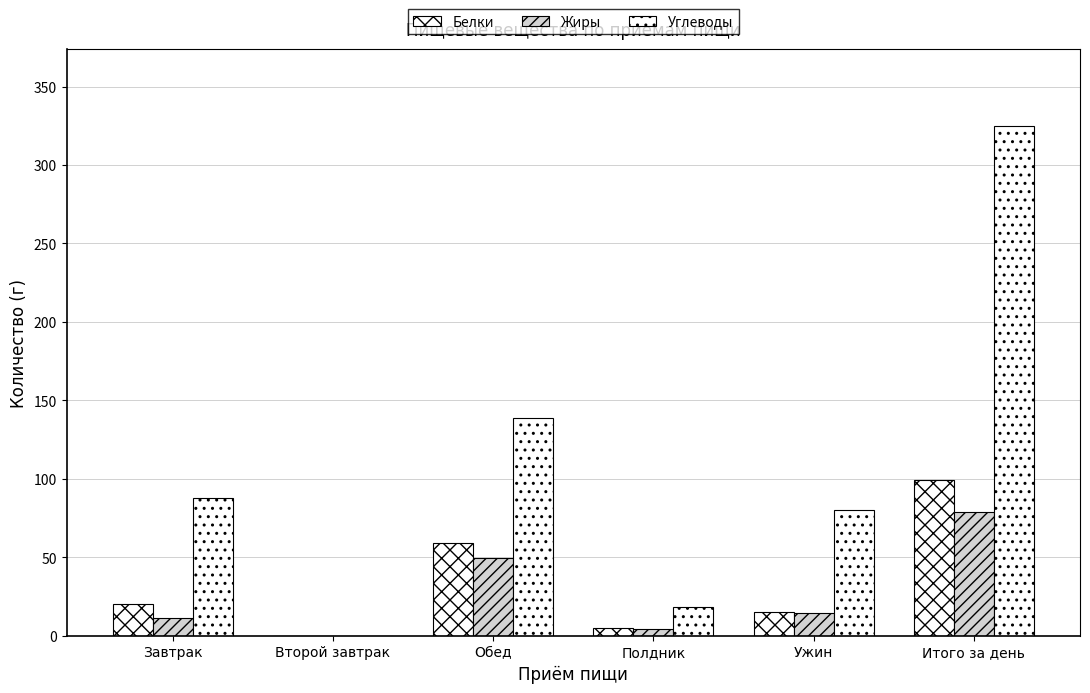

How many positive values does the Жиры series have?

5